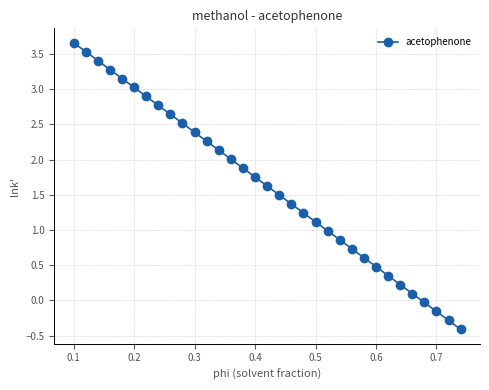

True or false: there are more than 1 points higher than both neighbors.

False